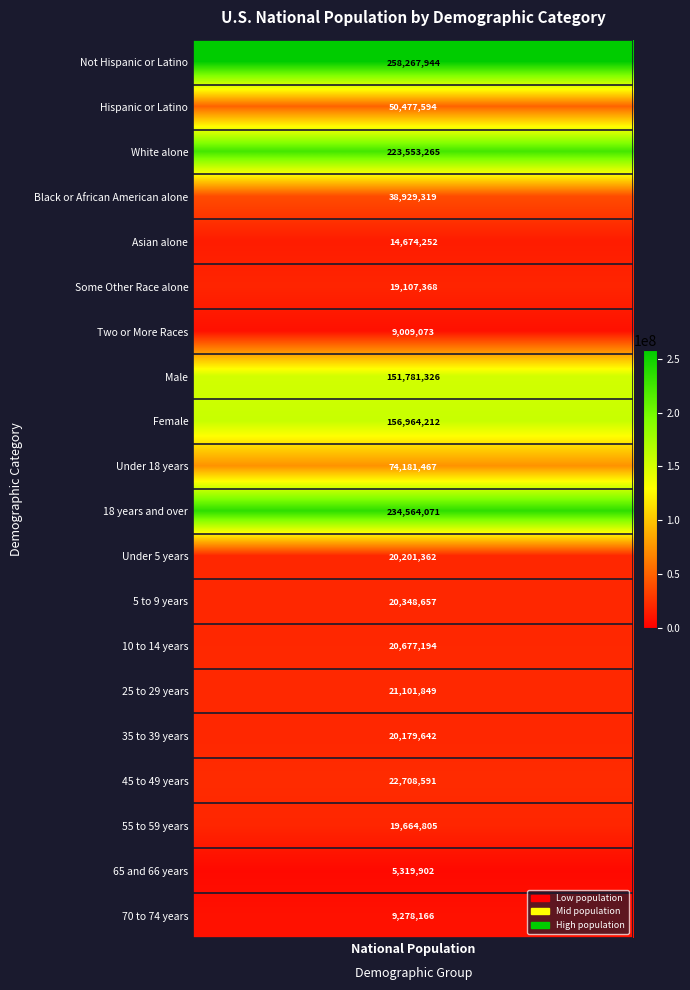

What is the ratio of the value at Male to the value at 70 to 74 years?

16.4